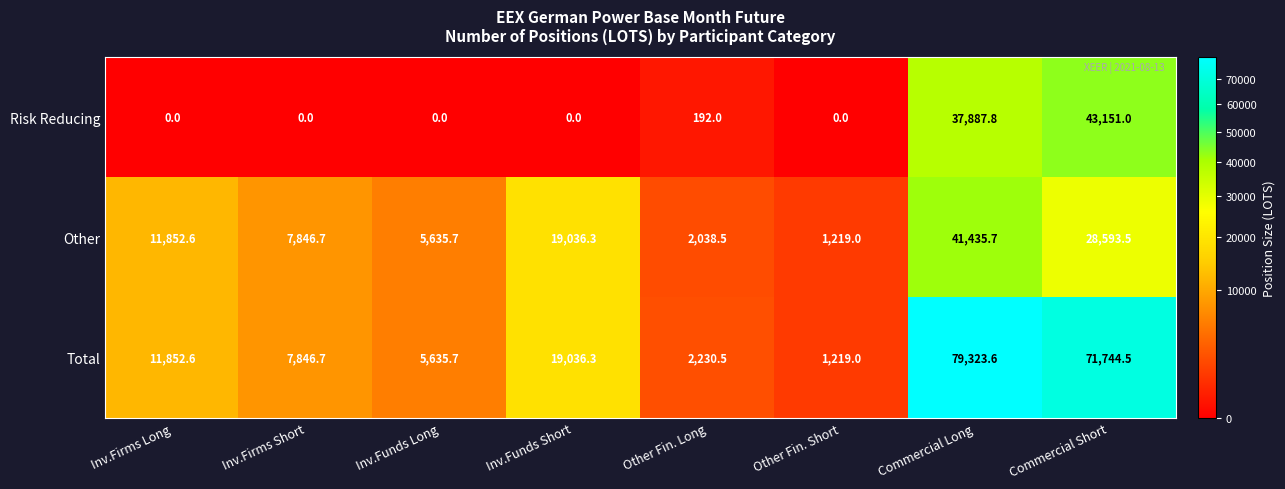

Which series changed the most between Inv.Funds Short and Commercial Short?

Total